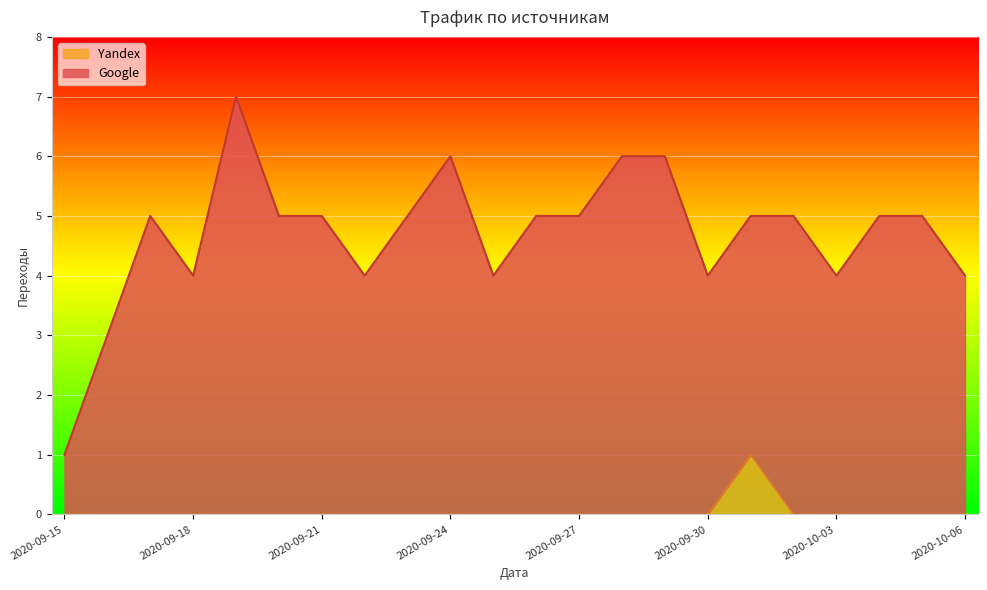

True or false: Google and Yandex cross at least once.

False